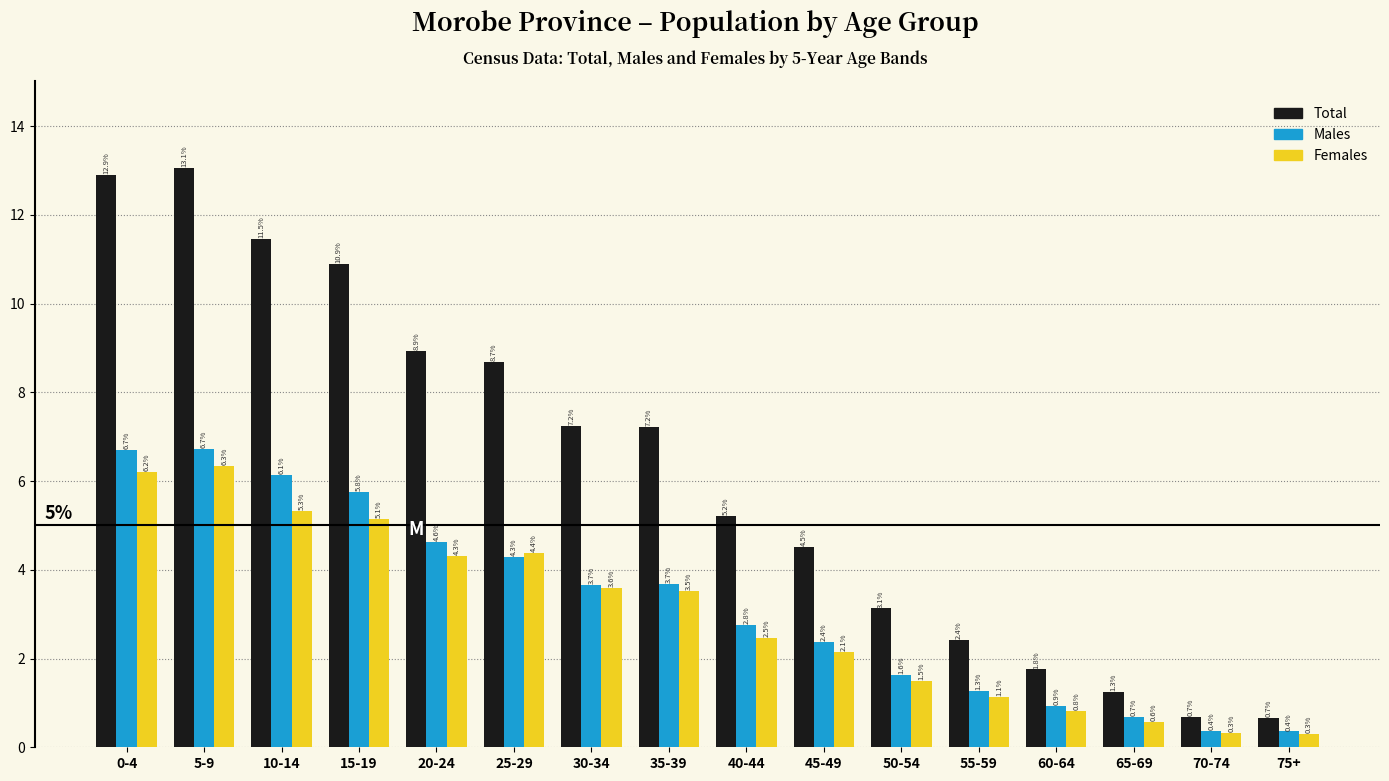

Reading right to left, transcribe all the data shown in this chart.

Total: 0.7	0.7	1.3	1.8	2.4	3.1	4.5	5.2	7.2	7.2	8.7	8.9	10.9	11.5	13.1	12.9
Males: 0.4	0.4	0.7	0.9	1.3	1.6	2.4	2.8	3.7	3.7	4.3	4.6	5.8	6.1	6.7	6.7
Females: 0.3	0.3	0.6	0.8	1.1	1.5	2.1	2.5	3.5	3.6	4.4	4.3	5.1	5.3	6.3	6.2